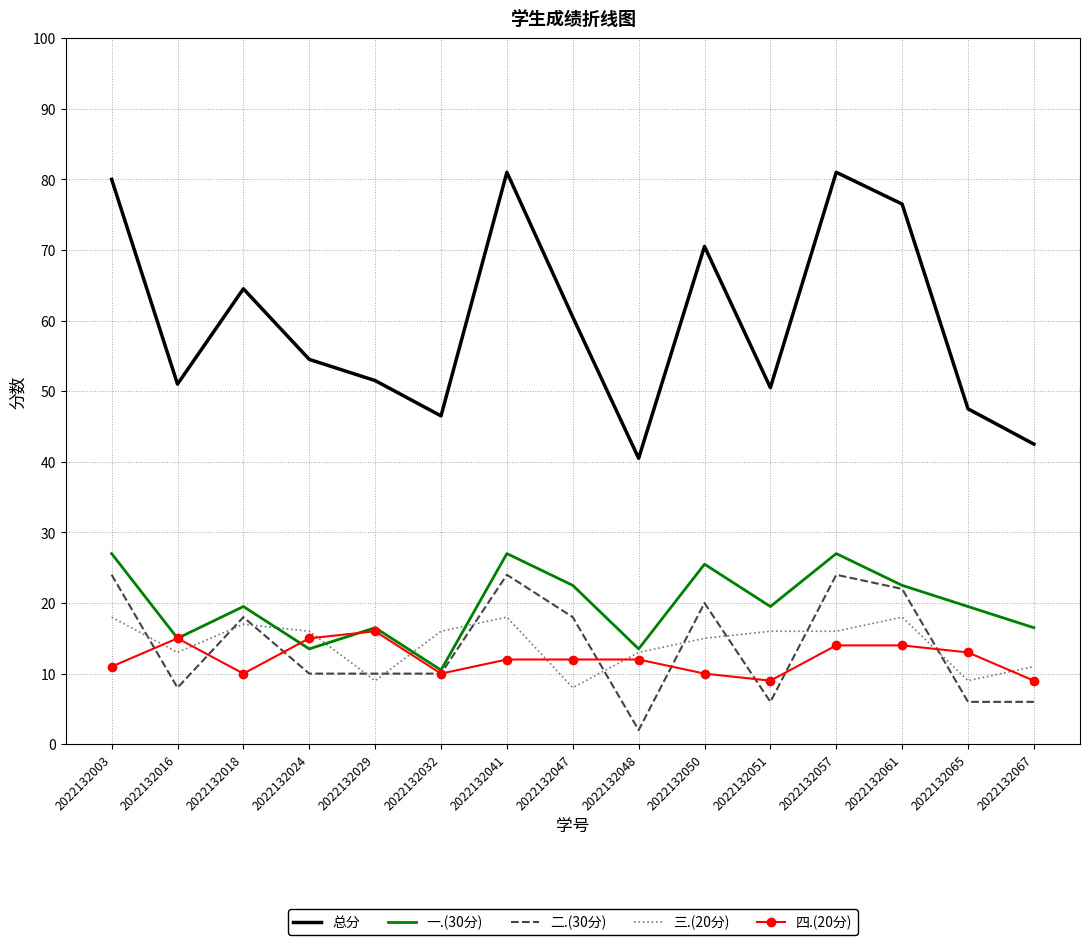

Which category has the lowest value across all series?

2022132048